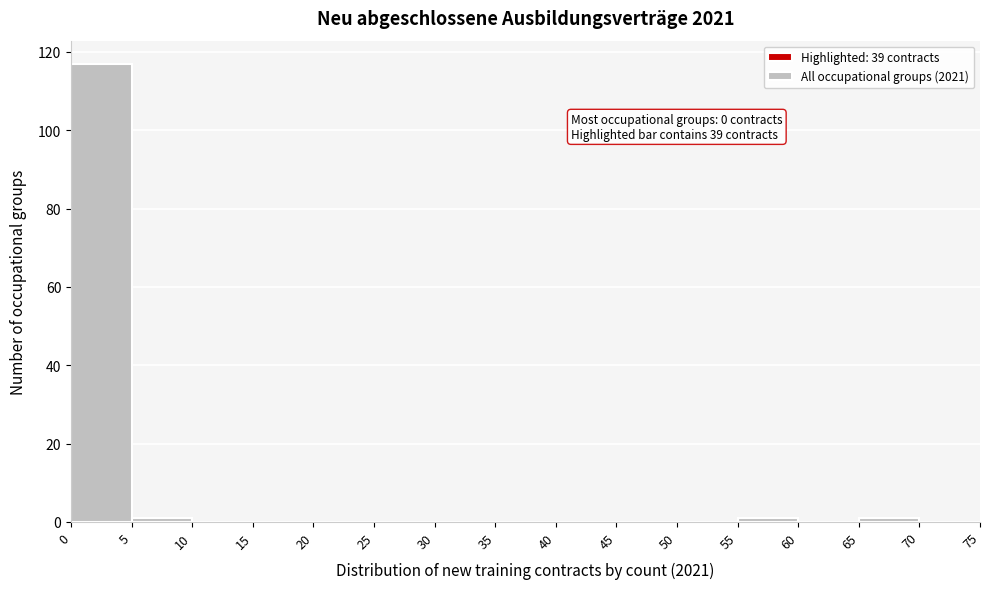

Over which range of the x-axis is the bar tallest?

0 to 5